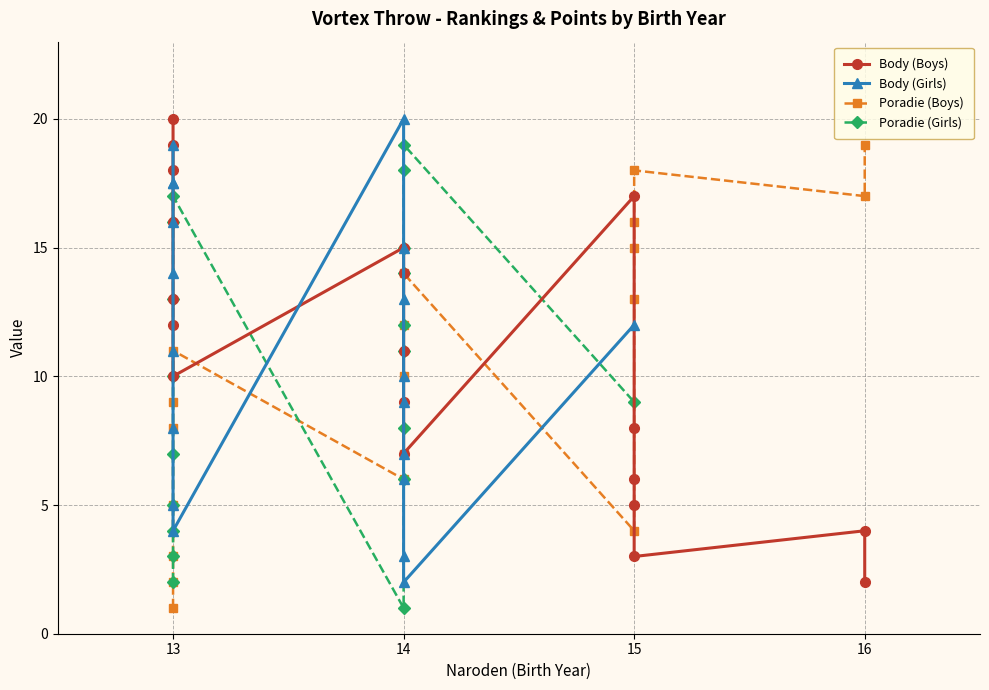

True or false: Body (Boys) has a value of 8.0 at 15.

True